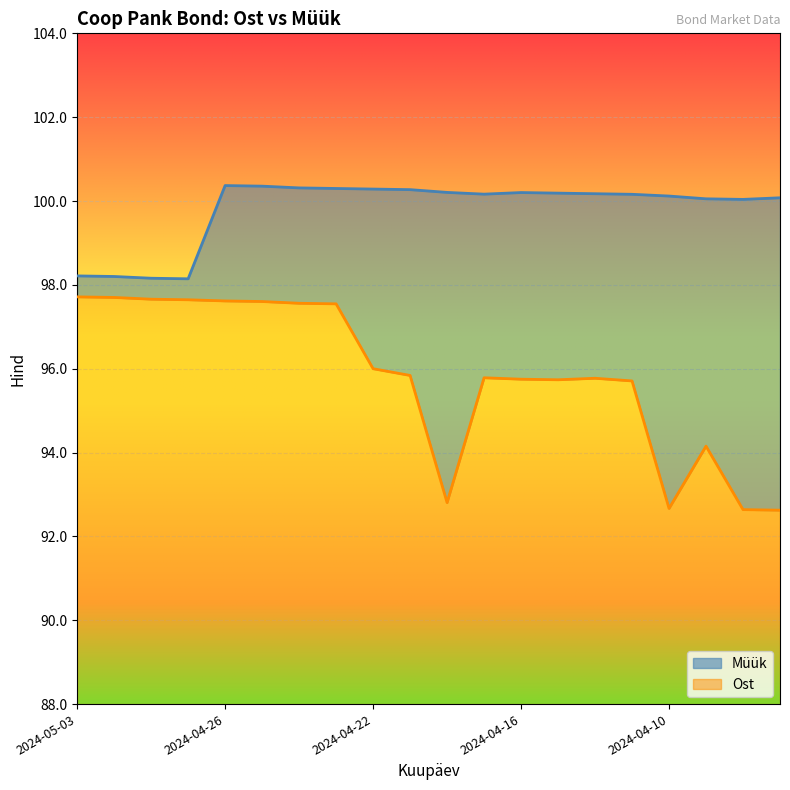

Rank the series by their maximum value, from highest to lowest.

Müük, Ost